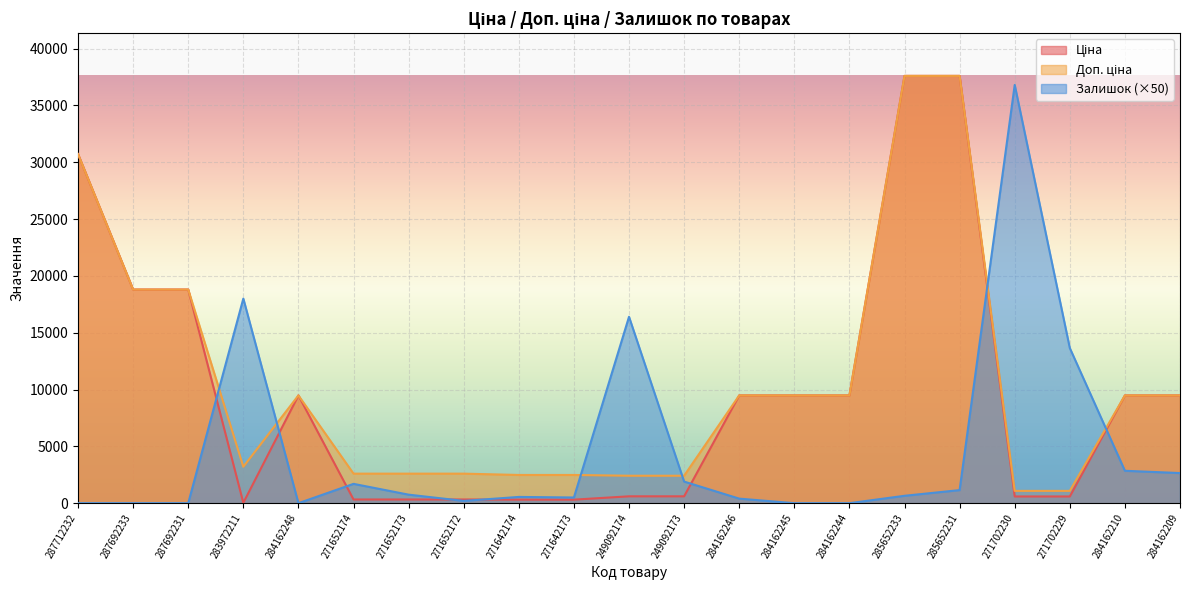

Rank the series by their maximum value, from highest to lowest.

Ціна, Доп. ціна, Залишок